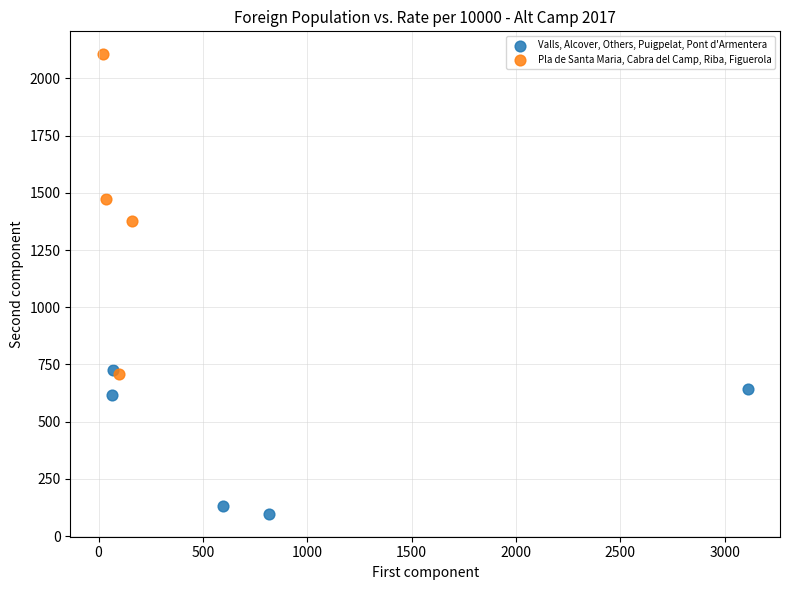

Which series has the largest Y range (max minus min)?

Pla de Santa Maria, Cabra del Camp, Riba, Figuerola